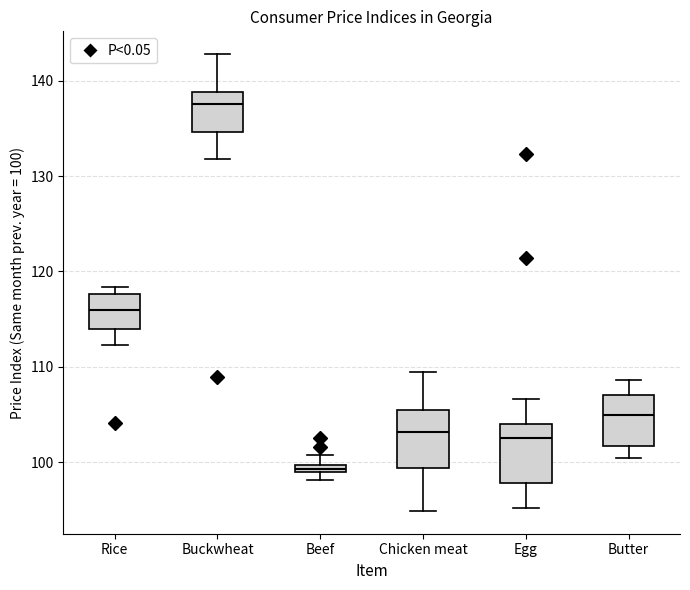

Which box has the highest median line?

Buckwheat